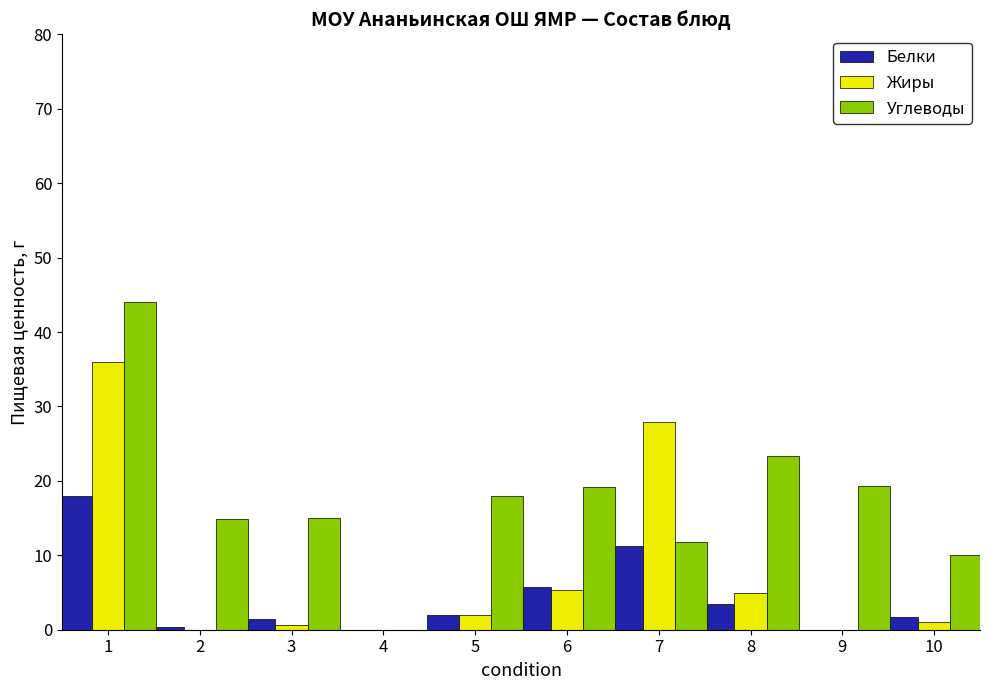

Between 3 and 5, which series saw the biggest shift?

Углеводы